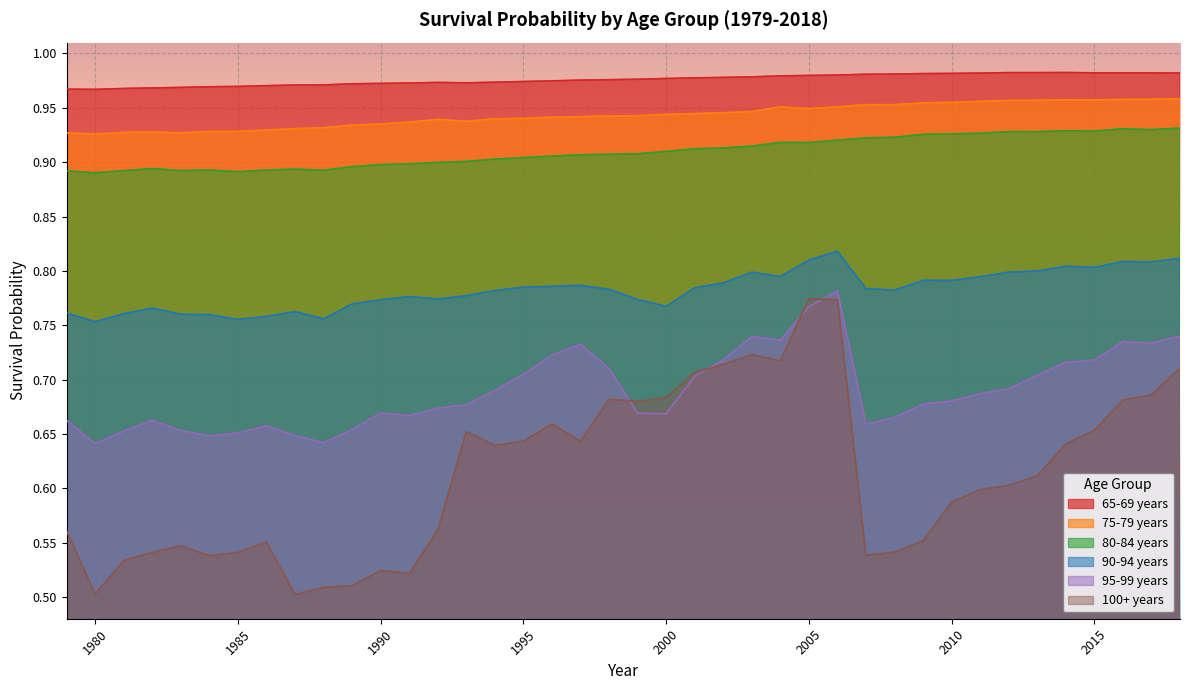

In 75-79 years, how many points are lower than both neighbors (excluding endpoints)?

6